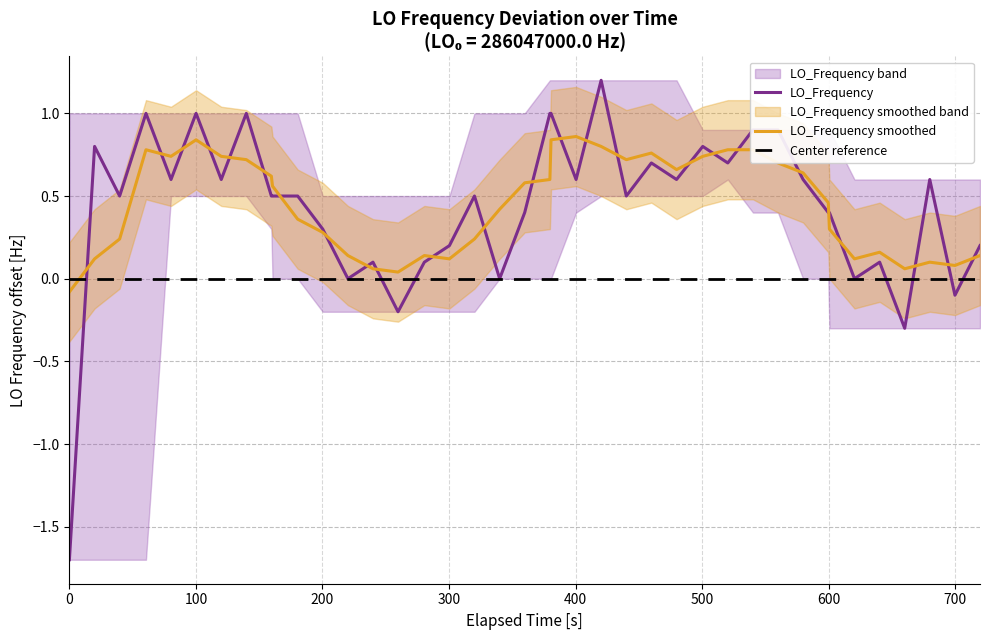

Which series has the largest range (max minus min)?

LO_Frequency